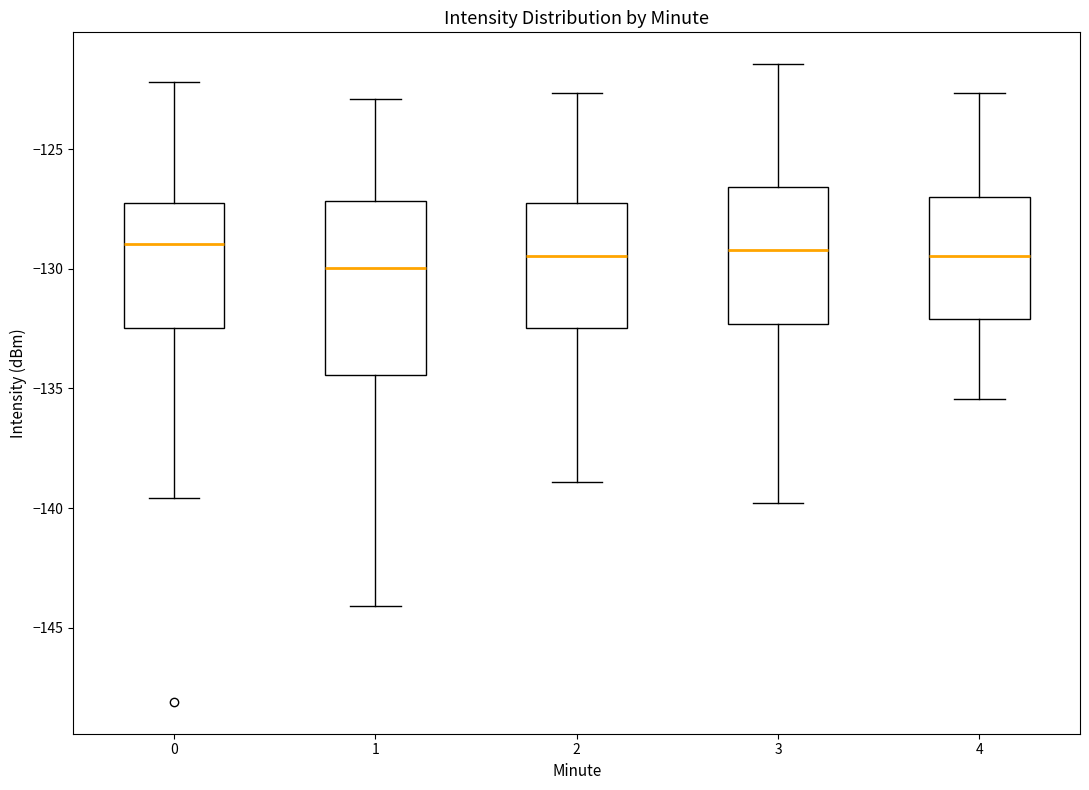

Reading left to right, transcribe this box plot: for each box, give where its median line is, the range the box spans, and where its two whiskers end, as read against the y-axis. The values are not printed on the chart, so give them approximately, as read against the axis.

0: median -129.0, box -132.5 to -127.0, whiskers -139.5 to -122.0
1: median -130.0, box -134.5 to -127.0, whiskers -144.0 to -123.0
2: median -129.5, box -132.5 to -127.5, whiskers -139.0 to -122.5
3: median -129.0, box -132.5 to -126.5, whiskers -140.0 to -121.5
4: median -129.5, box -132.0 to -127.0, whiskers -135.5 to -122.5